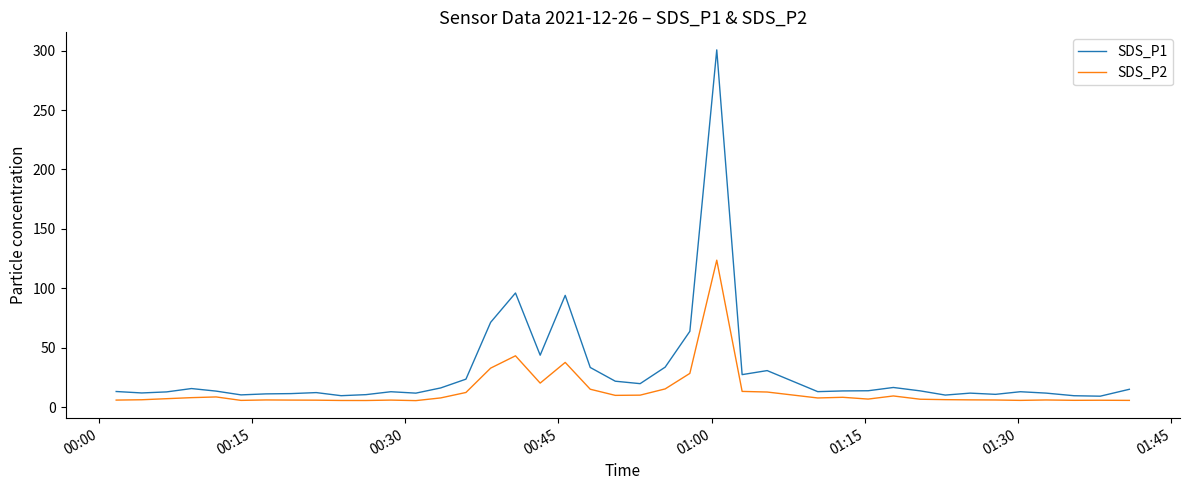

True or false: SDS_P2 and SDS_P1 intersect in this chart.

False